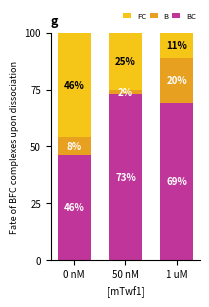

What is the total value across all series at 0 nM?

100